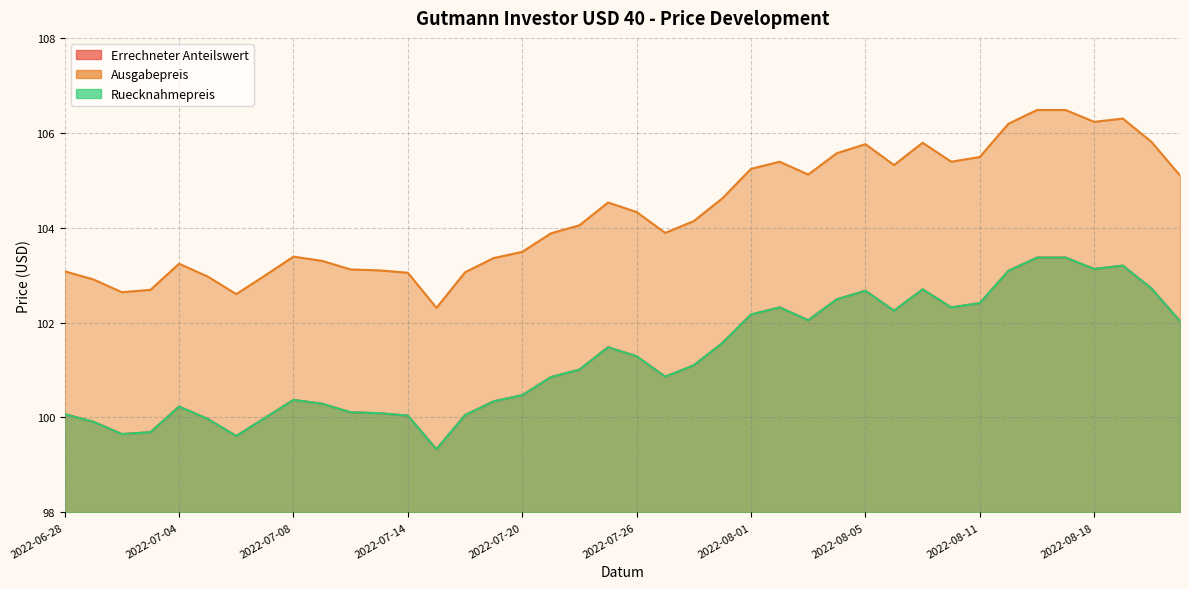

Reading left to right, what are all the values shown in this chart?

Errechneter Anteilswert: 2022-06-28=100.1	2022-06-29=99.9	2022-06-30=99.7	2022-07-01=99.7	2022-07-04=100.2	2022-07-05=100.0	2022-07-06=99.6	2022-07-07=100.0	2022-07-08=100.4	2022-07-11=100.3	2022-07-12=100.1	2022-07-13=100.1	2022-07-14=100.0	2022-07-15=99.3	2022-07-18=100.0	2022-07-19=100.3	2022-07-20=100.5	2022-07-21=100.8	2022-07-22=101.0	2022-07-25=101.5	2022-07-26=101.3	2022-07-27=100.9	2022-07-28=101.1	2022-07-29=101.6	2022-08-01=102.2	2022-08-02=102.3	2022-08-03=102.0	2022-08-04=102.5	2022-08-05=102.7	2022-08-08=102.2	2022-08-09=102.7	2022-08-10=102.3	2022-08-11=102.4	2022-08-12=103.1	2022-08-16=103.4	2022-08-17=103.4	2022-08-18=103.1	2022-08-19=103.2	2022-08-22=102.7	2022-08-23=102.0
Ausgabepreis: 2022-06-28=103.1	2022-06-29=102.9	2022-06-30=102.6	2022-07-01=102.7	2022-07-04=103.2	2022-07-05=103.0	2022-07-06=102.6	2022-07-07=103.0	2022-07-08=103.4	2022-07-11=103.3	2022-07-12=103.1	2022-07-13=103.1	2022-07-14=103.0	2022-07-15=102.3	2022-07-18=103.1	2022-07-19=103.4	2022-07-20=103.5	2022-07-21=103.9	2022-07-22=104.0	2022-07-25=104.5	2022-07-26=104.3	2022-07-27=103.9	2022-07-28=104.1	2022-07-29=104.6	2022-08-01=105.2	2022-08-02=105.4	2022-08-03=105.1	2022-08-04=105.6	2022-08-05=105.8	2022-08-08=105.3	2022-08-09=105.8	2022-08-10=105.4	2022-08-11=105.5	2022-08-12=106.2	2022-08-16=106.5	2022-08-17=106.5	2022-08-18=106.2	2022-08-19=106.3	2022-08-22=105.8	2022-08-23=105.1
Ruecknahmepreis: 2022-06-28=100.1	2022-06-29=99.9	2022-06-30=99.7	2022-07-01=99.7	2022-07-04=100.2	2022-07-05=100.0	2022-07-06=99.6	2022-07-07=100.0	2022-07-08=100.4	2022-07-11=100.3	2022-07-12=100.1	2022-07-13=100.1	2022-07-14=100.0	2022-07-15=99.3	2022-07-18=100.0	2022-07-19=100.3	2022-07-20=100.5	2022-07-21=100.8	2022-07-22=101.0	2022-07-25=101.5	2022-07-26=101.3	2022-07-27=100.9	2022-07-28=101.1	2022-07-29=101.6	2022-08-01=102.2	2022-08-02=102.3	2022-08-03=102.0	2022-08-04=102.5	2022-08-05=102.7	2022-08-08=102.2	2022-08-09=102.7	2022-08-10=102.3	2022-08-11=102.4	2022-08-12=103.1	2022-08-16=103.4	2022-08-17=103.4	2022-08-18=103.1	2022-08-19=103.2	2022-08-22=102.7	2022-08-23=102.0